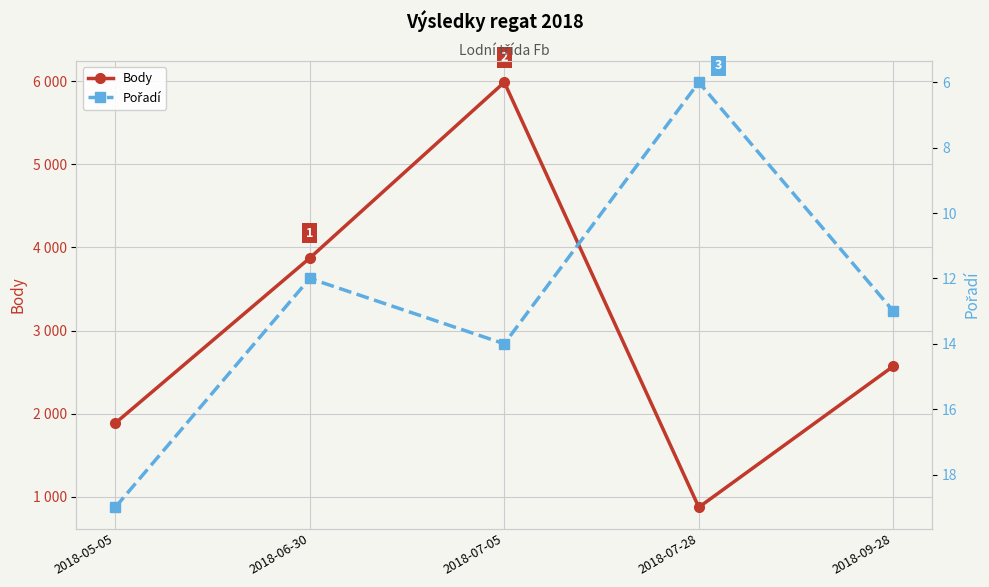

True or false: Body has a value of 874 at 2018-07-28.

True